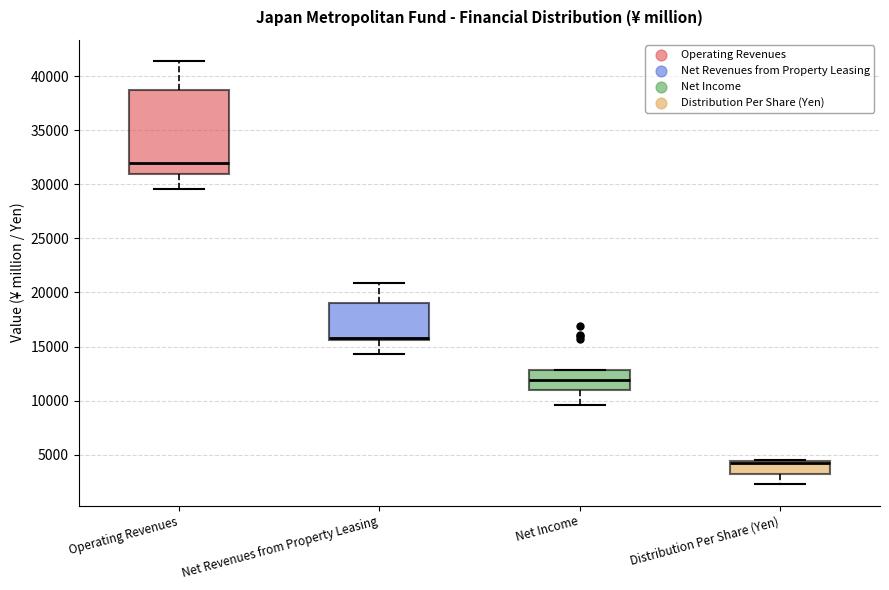

Reading left to right, transcribe this box plot: for each box, give where its median line is, the range the box spans, and where its two whiskers end, as read against the y-axis. The values are not printed on the chart, so give them approximately, as read against the axis.

Operating Revenues: median 32000, box 31000 to 38500, whiskers 29500 to 41500
Net Revenues from Property Leasing: median 16000, box 15500 to 19000, whiskers 14500 to 21000
Net Income: median 12000, box 11000 to 13000, whiskers 9500 to 13000
Distribution Per Share (Yen): median 4500 (just below the box's upper edge), box 3000 to 4500, whiskers 2500 to 4500